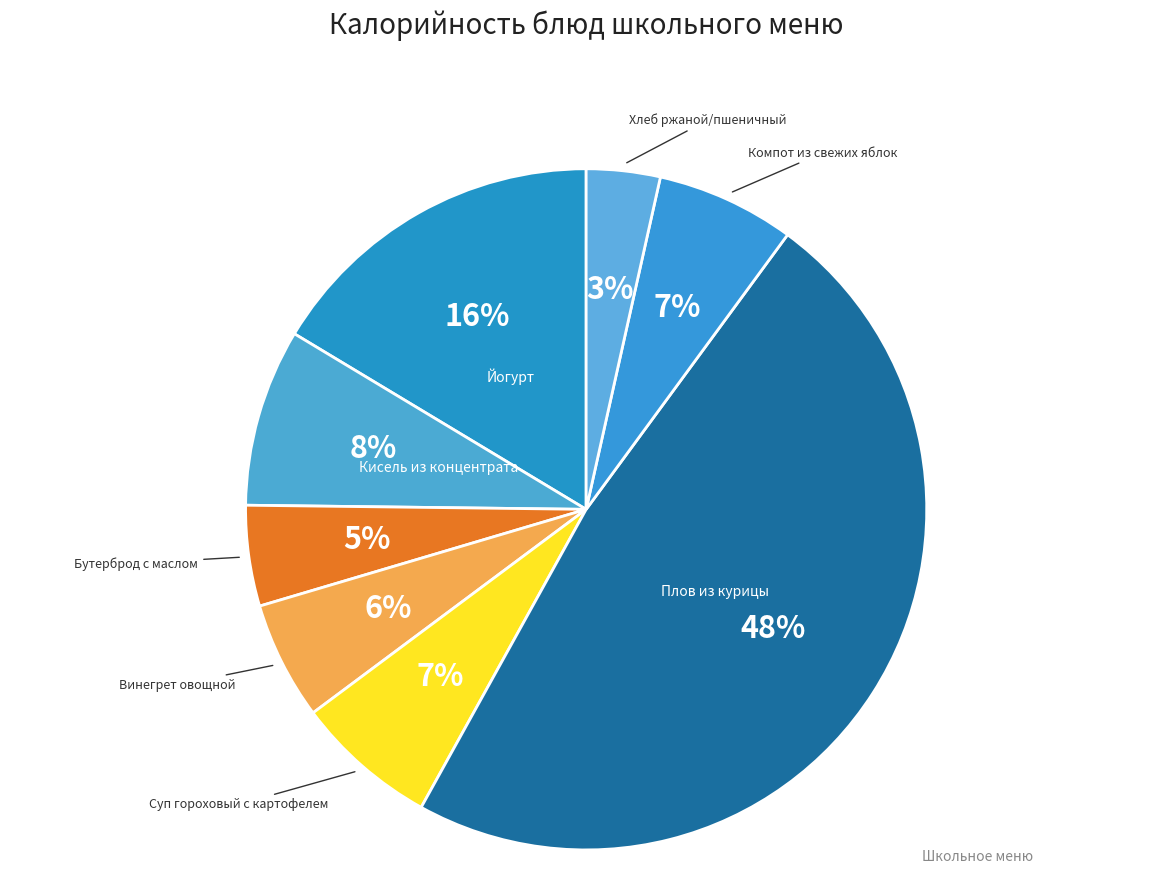

Between Компот из свежих яблок and Винегрет овощной, which is larger?

Компот из свежих яблок